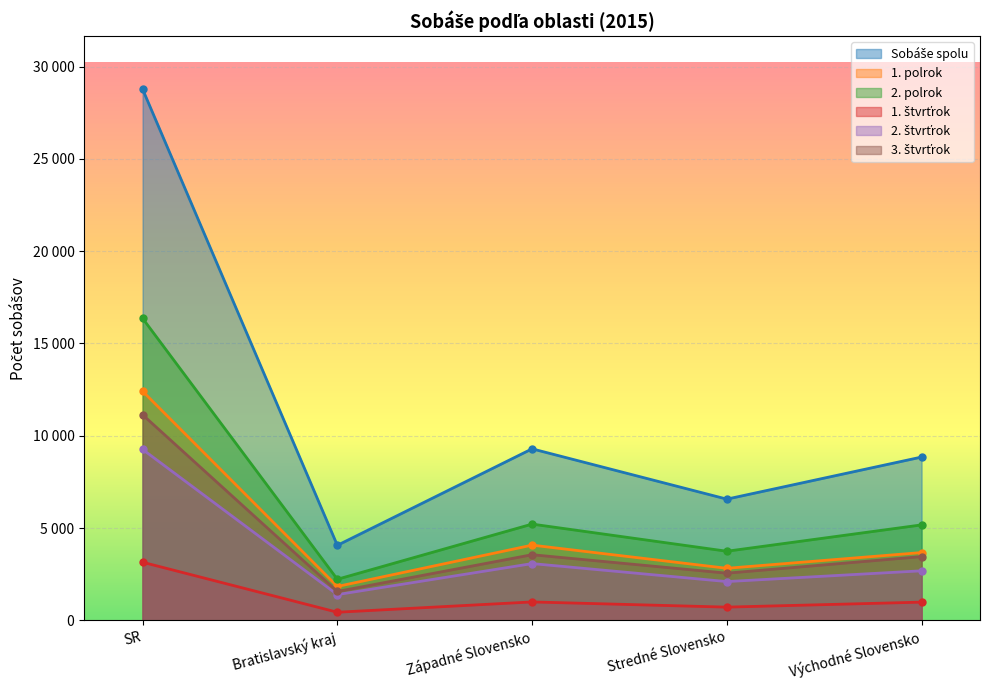

True or false: 2. polrok has a value of 2227 at Bratislavský kraj.

True